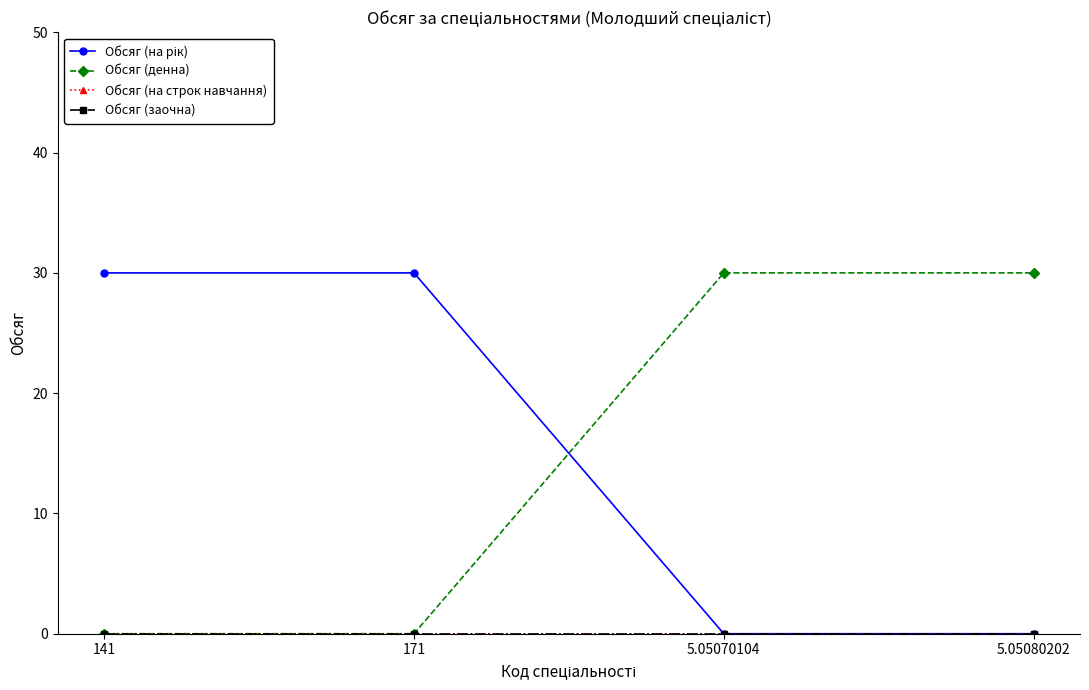

What is the difference between the highest and lowest values at 171?

30